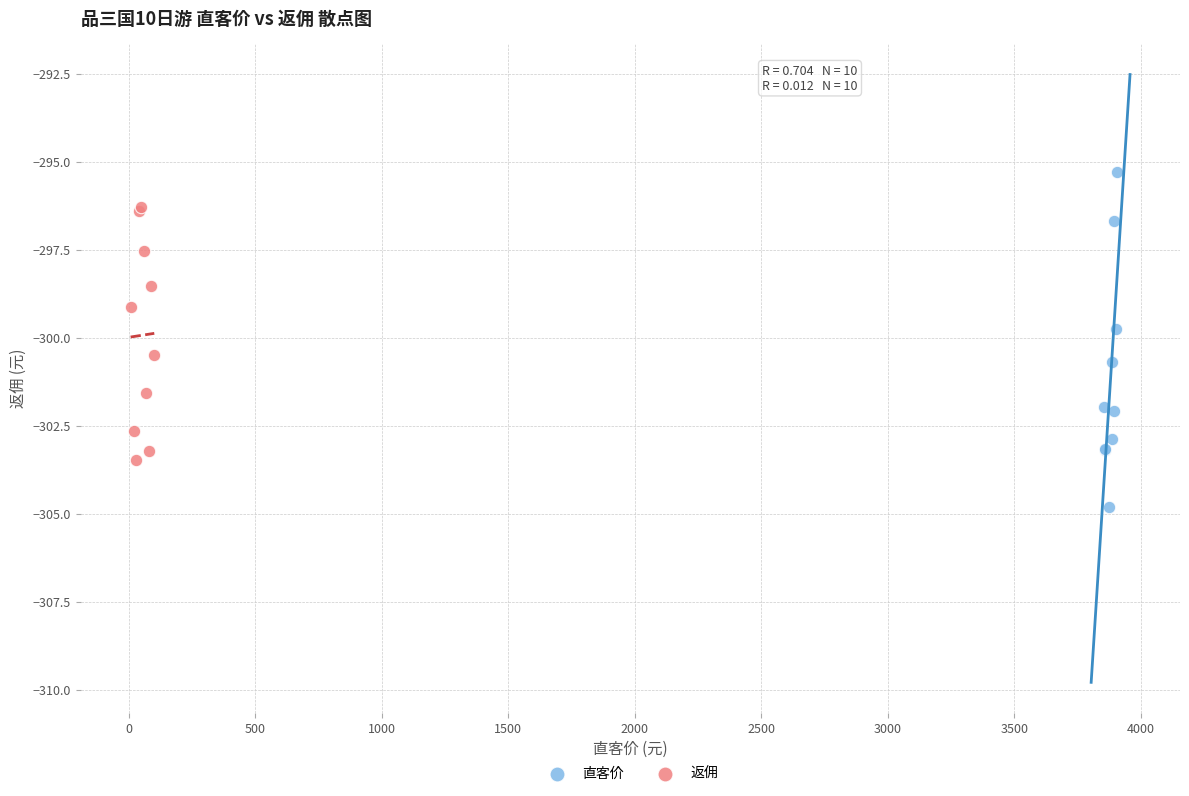

Which series contains the highest Y value?

直客价